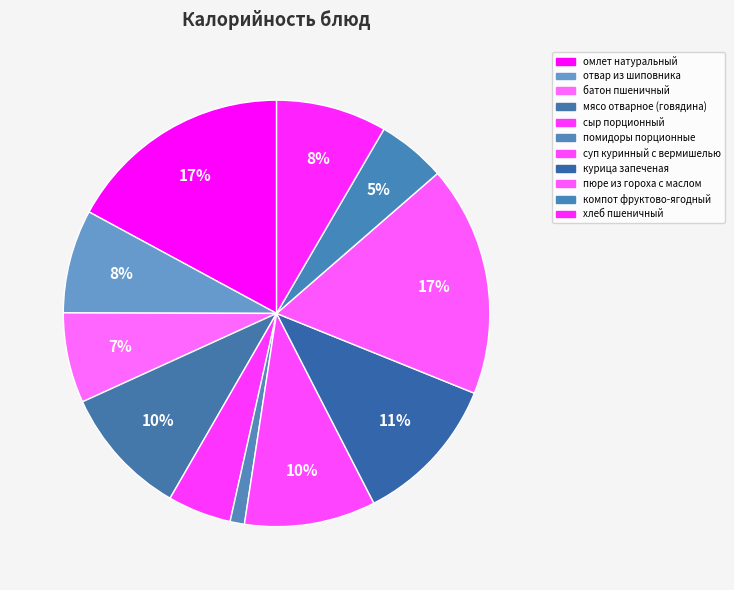

Between мясо отварное (говядина) and курица запеченая, which is larger?

курица запеченая